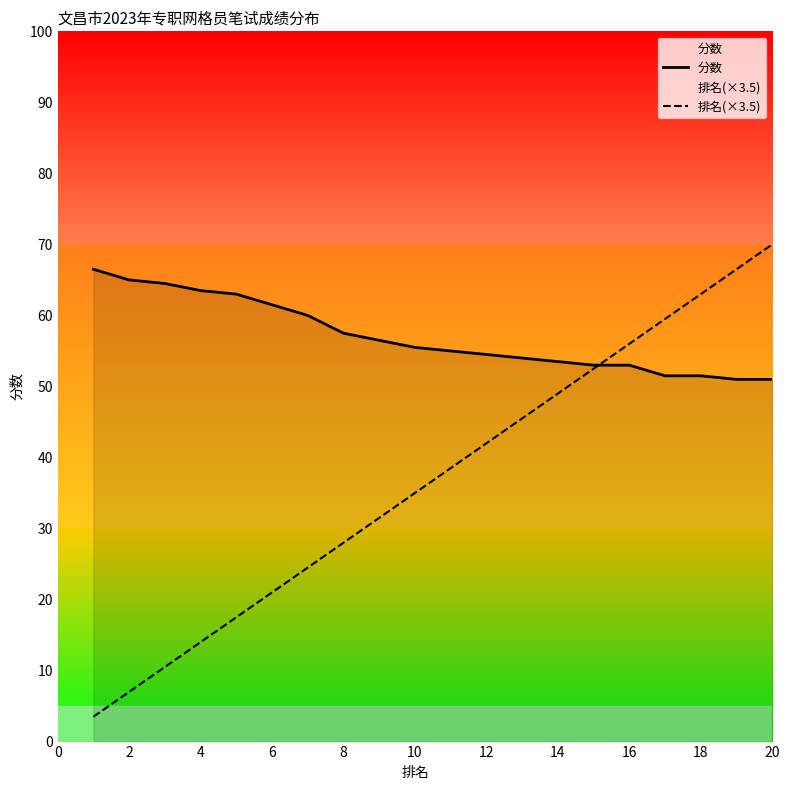

Is it true that 分数 equals 14.5 at 20?

False